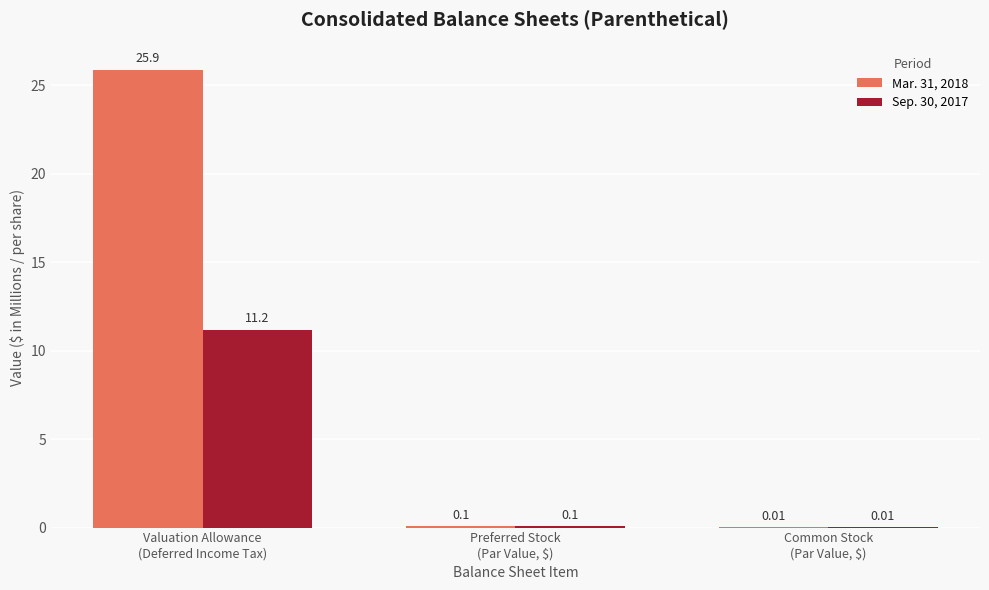

What are all the series names shown in the legend?

Mar. 31, 2018, Sep. 30, 2017